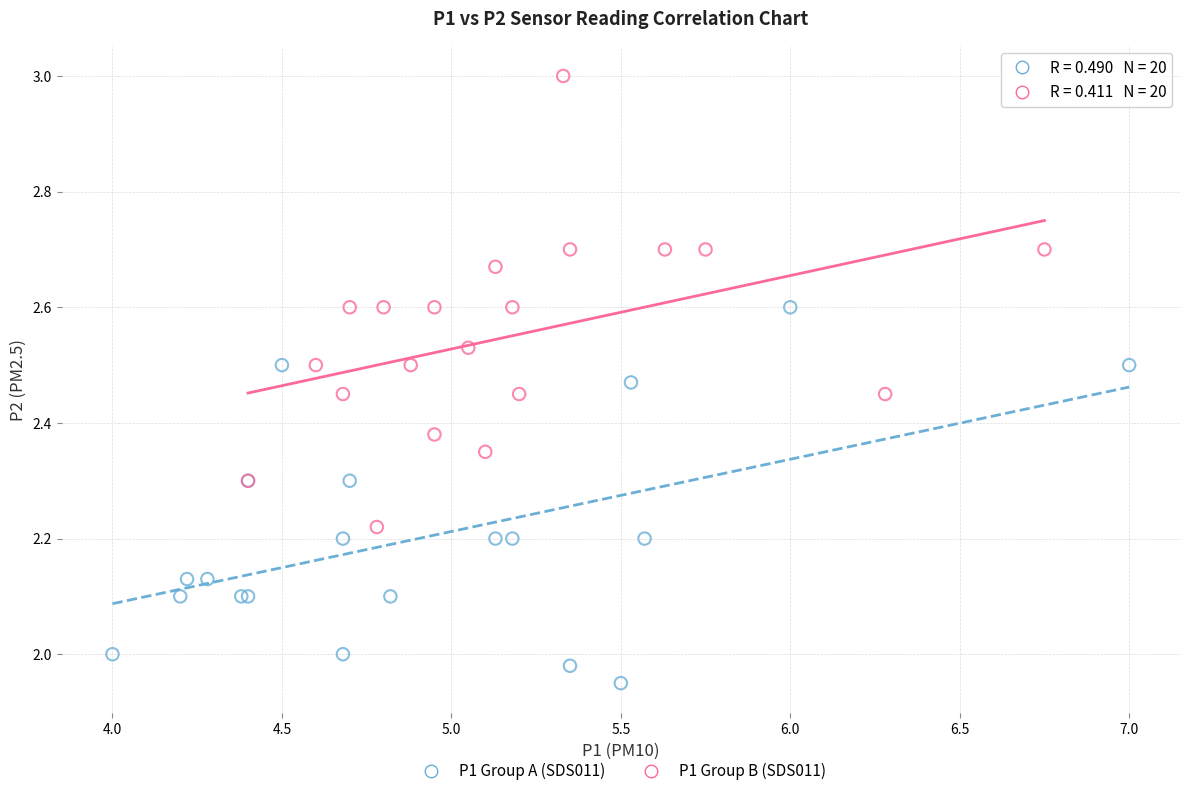

What are all the series names shown in the legend?

P1 Group A (SDS011), P1 Group B (SDS011)